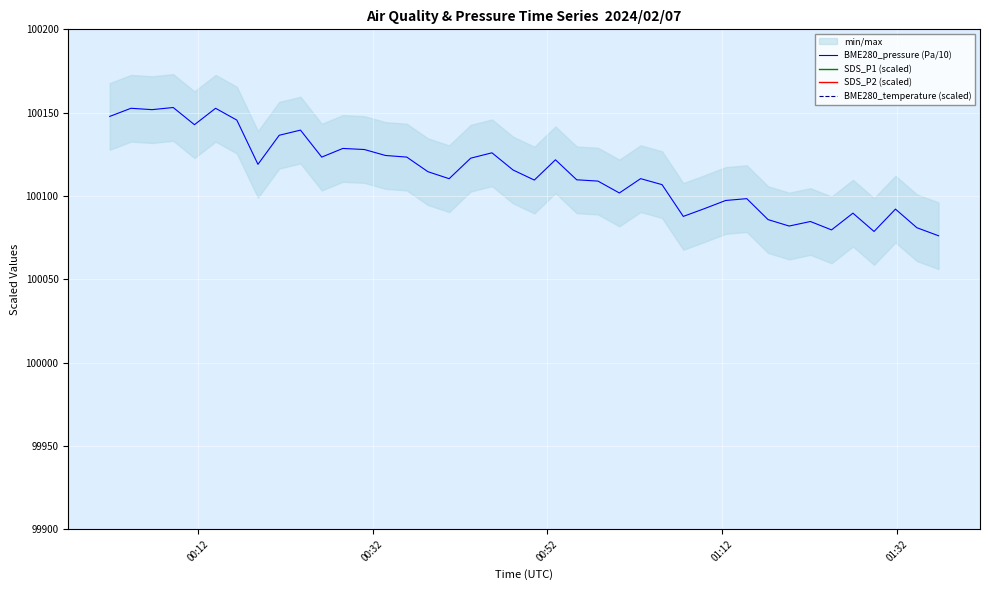

True or false: BME280_pressure (Pa/10) and SDS_P2 (scaled) cross at least once.

False